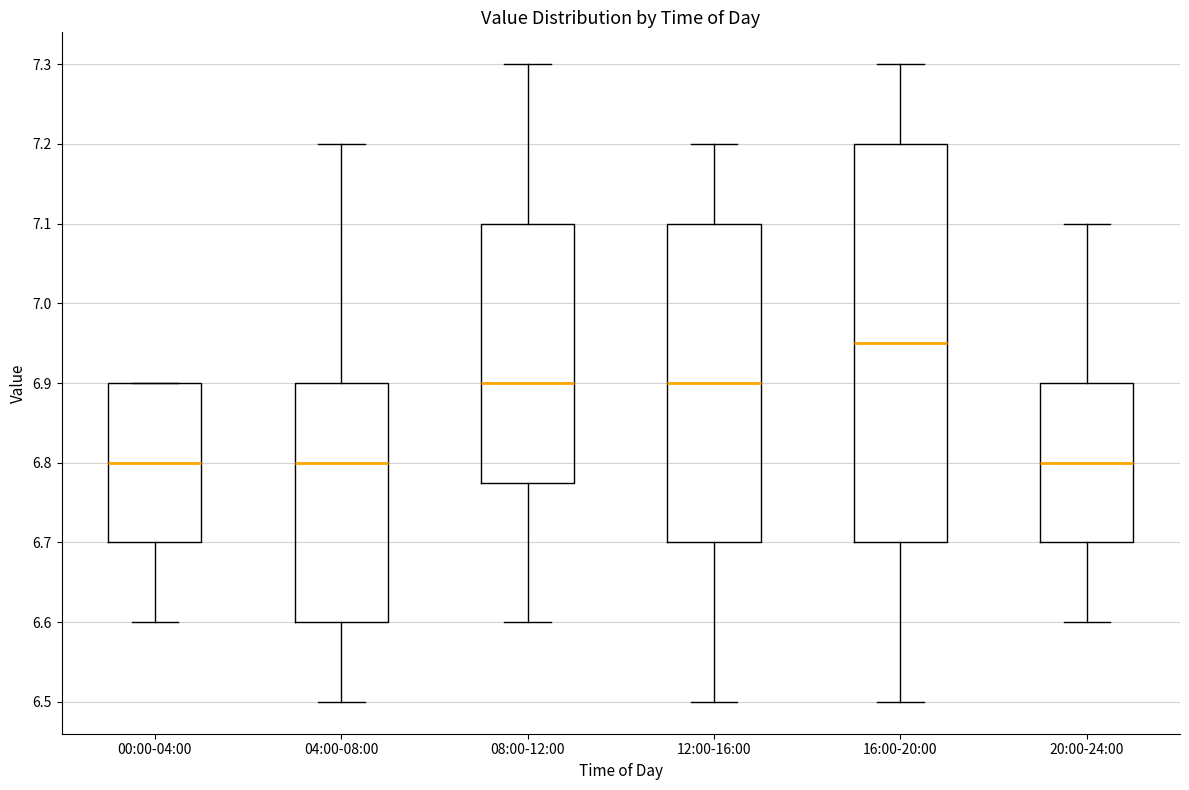

Where is the upper edge of the box for 08:00-12:00 on the y-axis? The values are not printed on the chart, so give them approximately, as read against the axis.

7.10